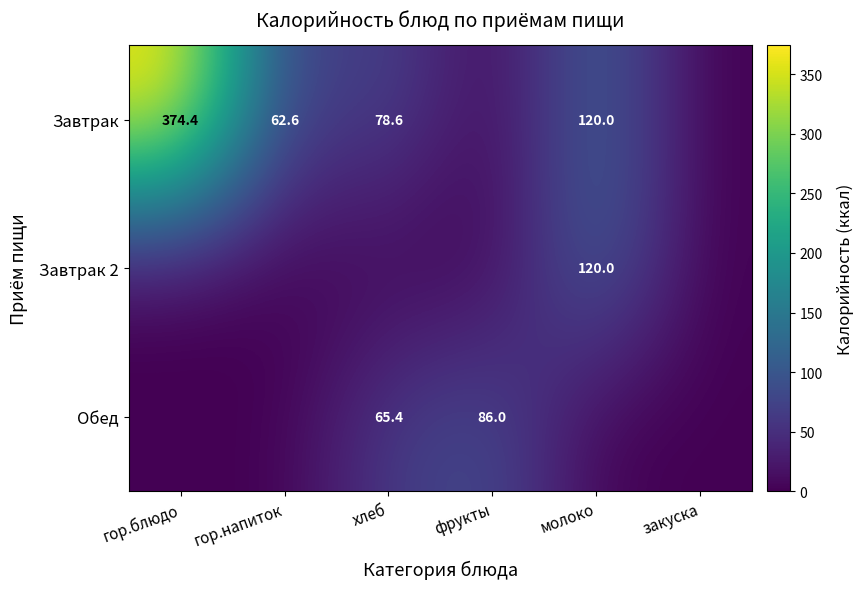

True or false: Обед has a value of 116.6 at фрукты.

False